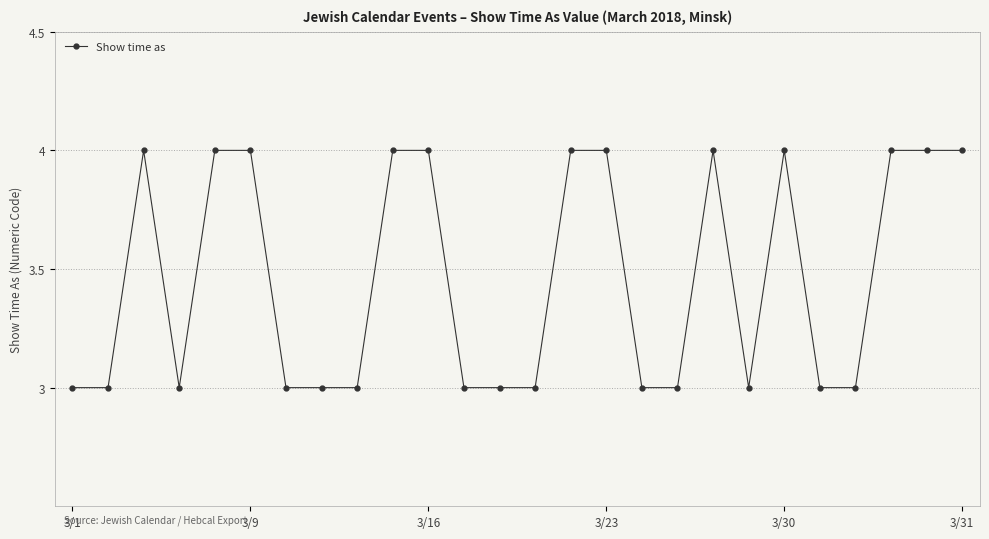

True or false: there are more than 1 points higher than both neighbors.

True